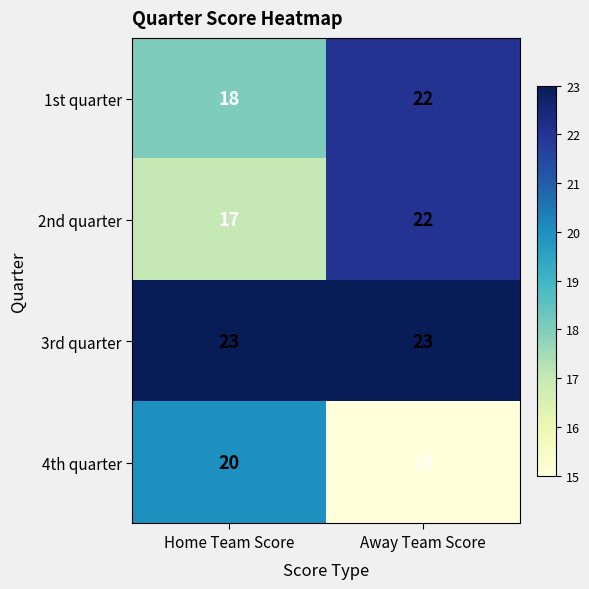

Reading right to left, what are all the values shown in this chart?

1st quarter: Away Team Score=22	Home Team Score=18
2nd quarter: Away Team Score=22	Home Team Score=17
3rd quarter: Away Team Score=23	Home Team Score=23
4th quarter: Away Team Score=15	Home Team Score=20